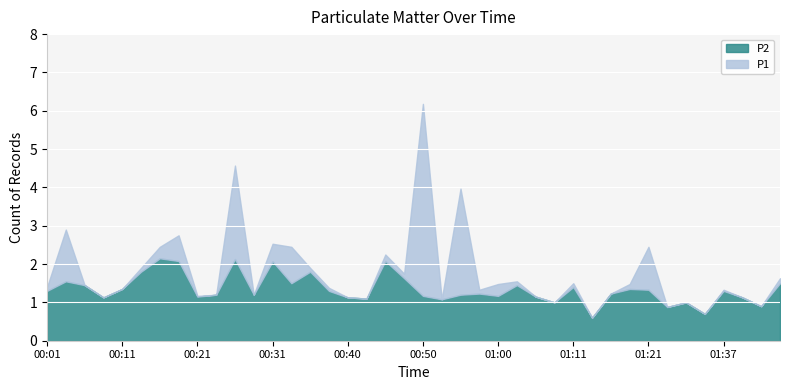

What are all the series names shown in the legend?

P2, P1